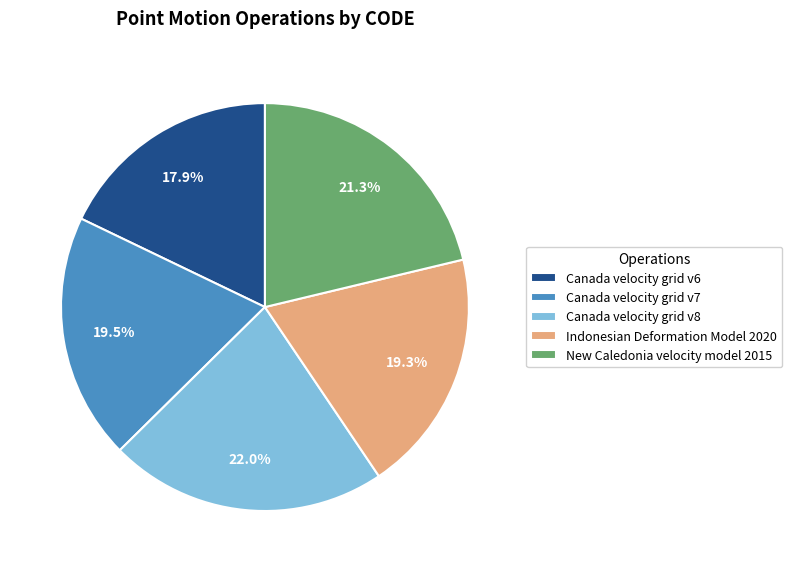

Approximately how many times larger is the value at Indonesian Deformation Model 2020 compared to Canada velocity grid v7?

1.0